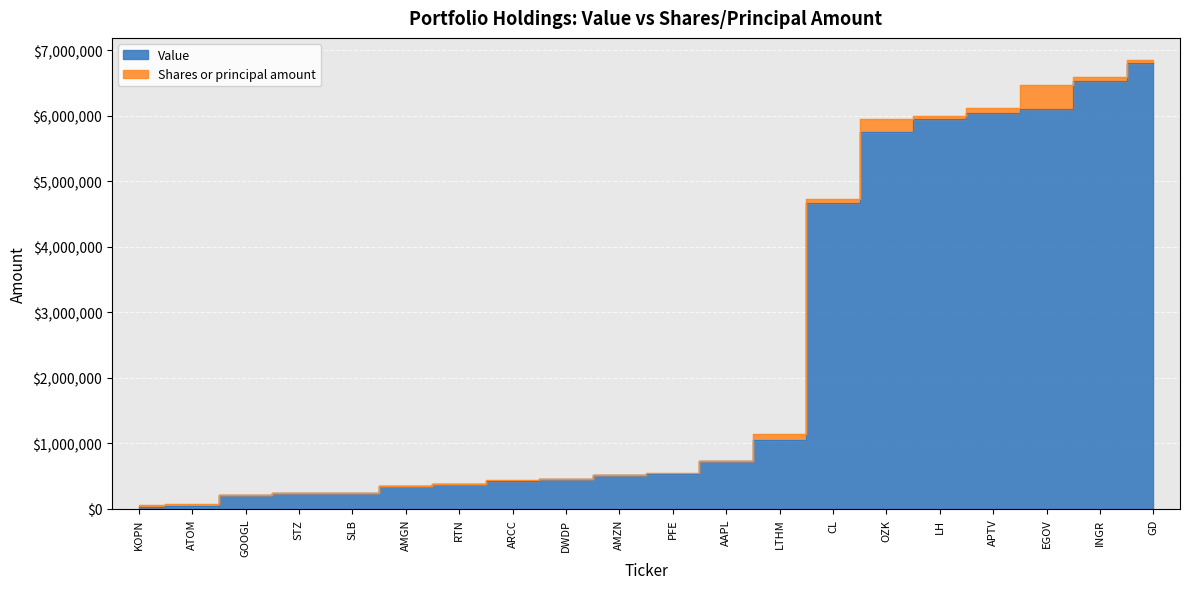

List the labels in order of Value value, largest first.

GD, INGR, EGOV, APTV, LH, OZK, CL, LTHM, AAPL, PFE, AMZN, DWDP, ARCC, RTN, AMGN, STZ, SLB, GOOGL, ATOM, KOPN